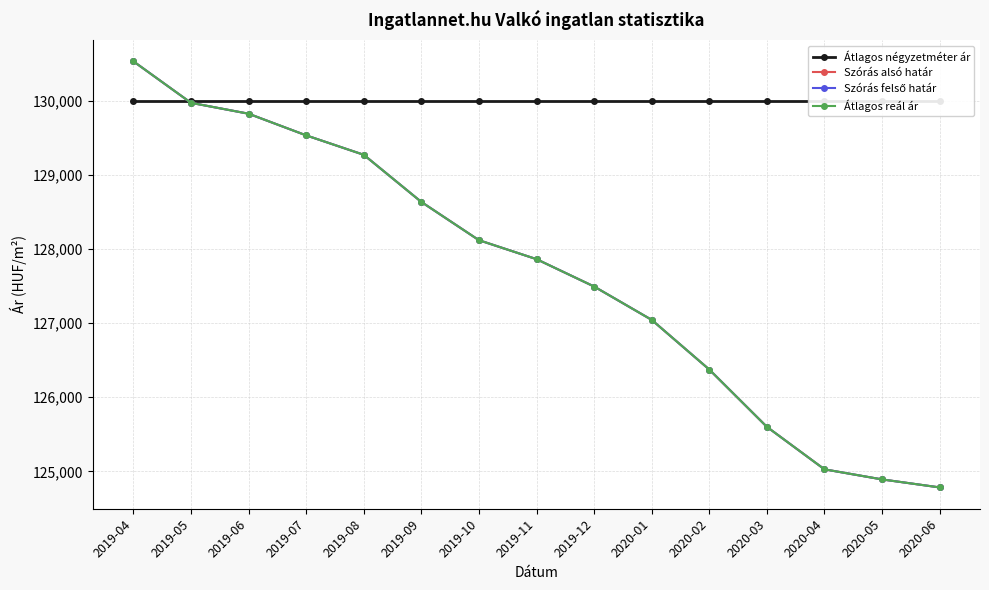

Reading left to right, extract all data points from this chart.

Átlagos négyzetméter ár: 2019-04=130000	2019-05=130000	2019-06=130000	2019-07=130000	2019-08=130000	2019-09=130000	2019-10=130000	2019-11=130000	2019-12=130000	2020-01=130000	2020-02=130000	2020-03=130000	2020-04=130000	2020-05=130000	2020-06=130000
Szórás alsó határ: 2019-04=130531	2019-05=129971	2019-06=129824	2019-07=129532	2019-08=129270	2019-09=128634	2019-10=128118	2019-11=127862	2019-12=127493	2020-01=127043	2020-02=126373	2020-03=125600	2020-04=125027	2020-05=124891	2020-06=124783
Szórás felső határ: 2019-04=130531	2019-05=129971	2019-06=129824	2019-07=129532	2019-08=129270	2019-09=128634	2019-10=128118	2019-11=127862	2019-12=127493	2020-01=127043	2020-02=126373	2020-03=125600	2020-04=125027	2020-05=124891	2020-06=124783
Átlagos reál ár: 2019-04=130531	2019-05=129971	2019-06=129824	2019-07=129532	2019-08=129270	2019-09=128634	2019-10=128118	2019-11=127862	2019-12=127493	2020-01=127043	2020-02=126373	2020-03=125600	2020-04=125027	2020-05=124891	2020-06=124783